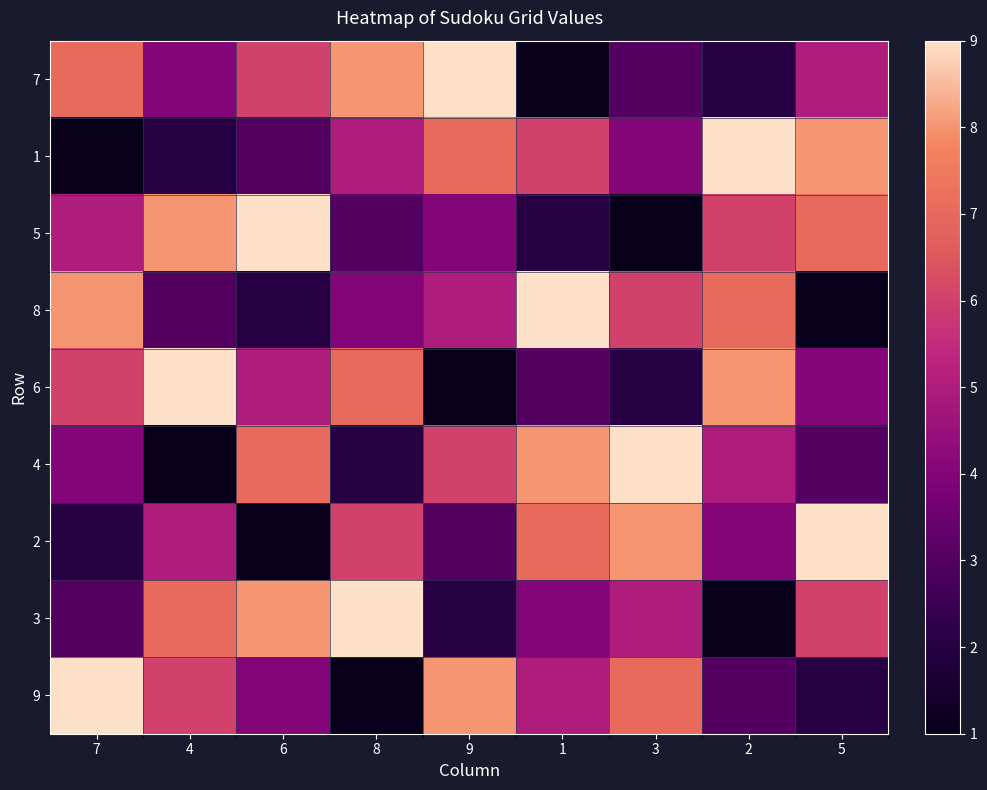

What is the total value across all series at 9?

45